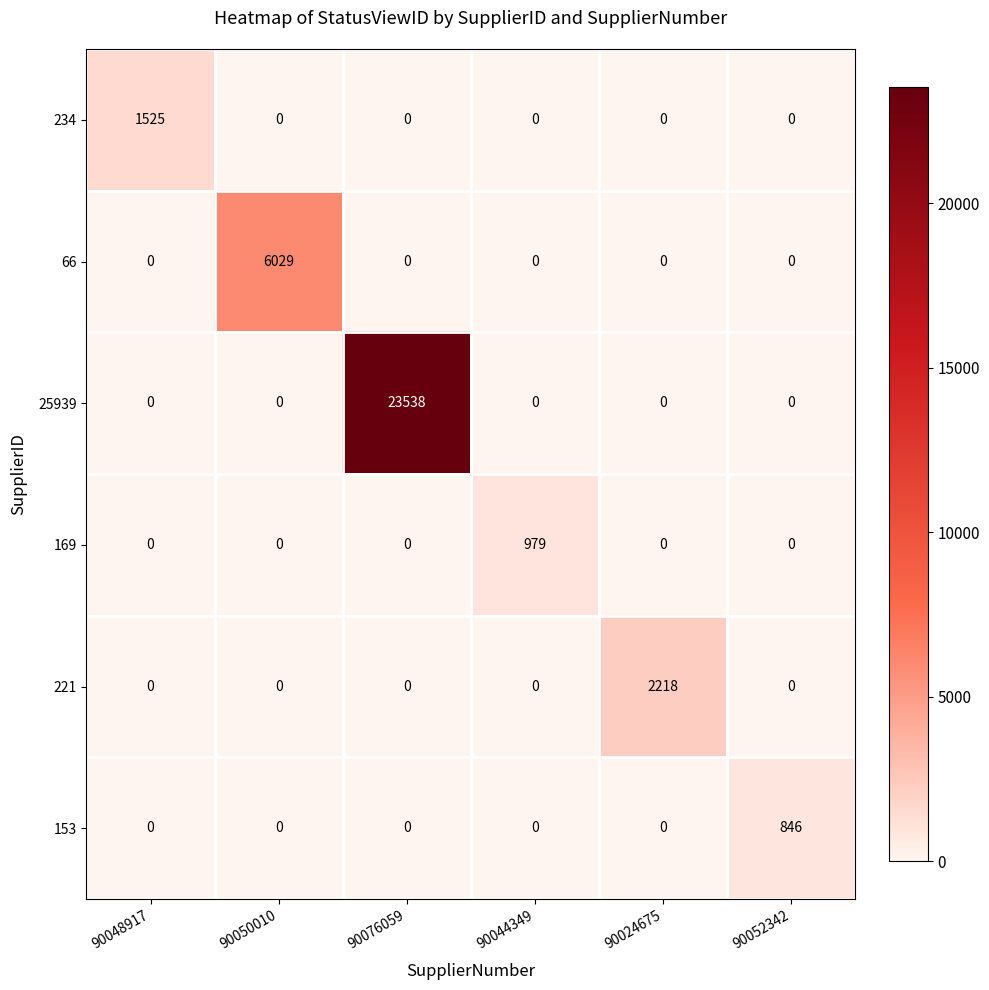

Which series has the widest spread of values?

25939